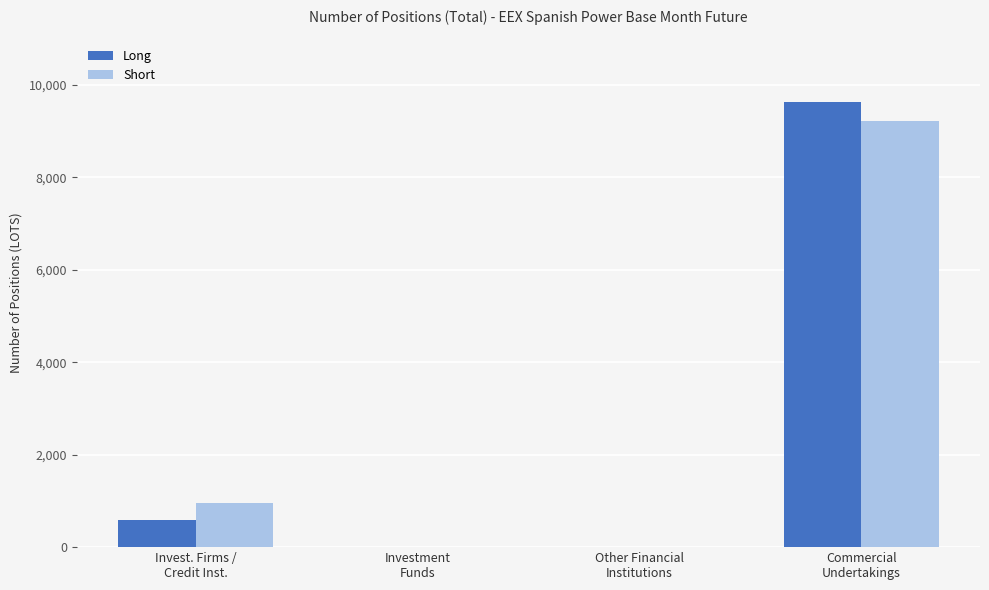

At which category is the sum across all series the highest?

Commercial
Undertakings